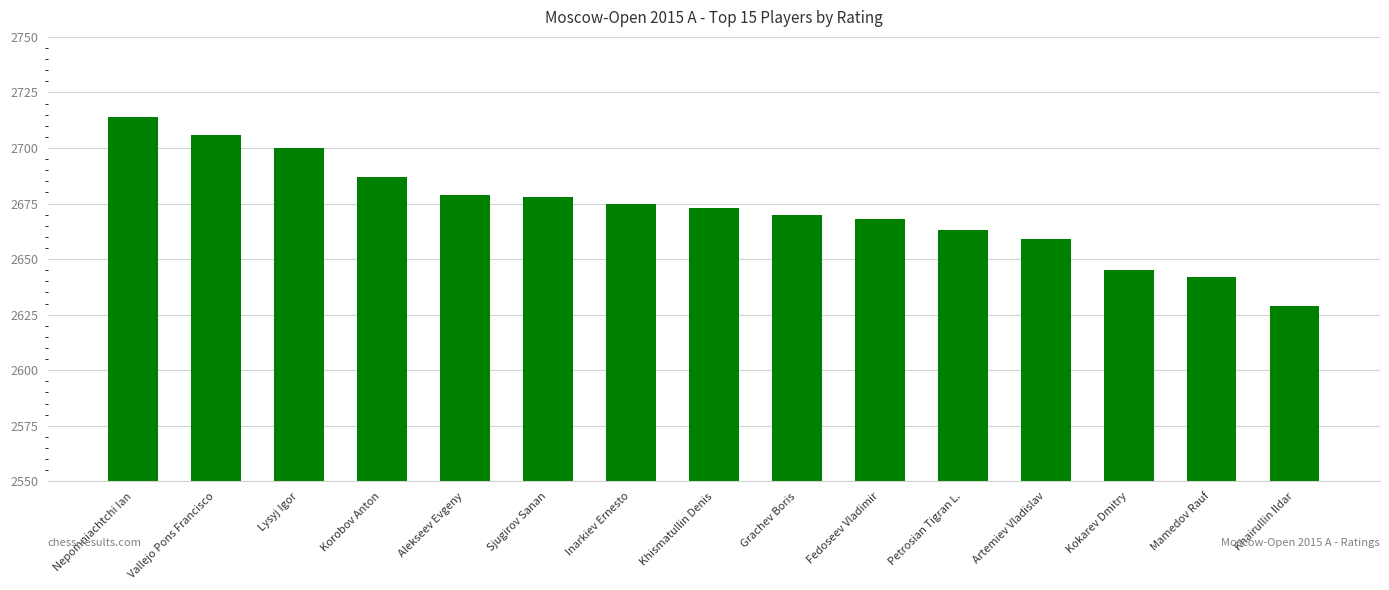

Which has a higher value, Vallejo Pons Francisco or Mamedov Rauf?

Vallejo Pons Francisco